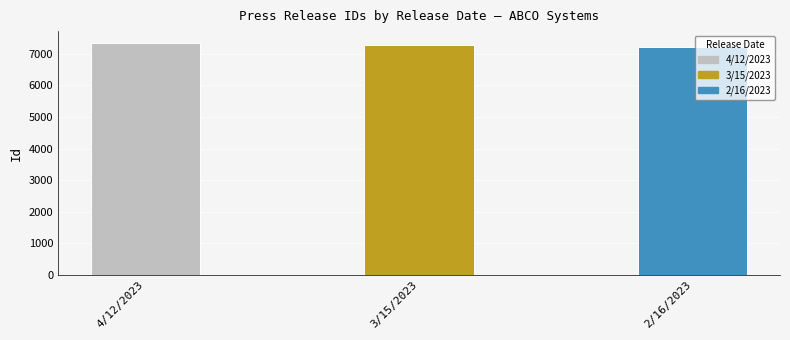

What is the label of the 2nd bar from the left?

3/15/2023